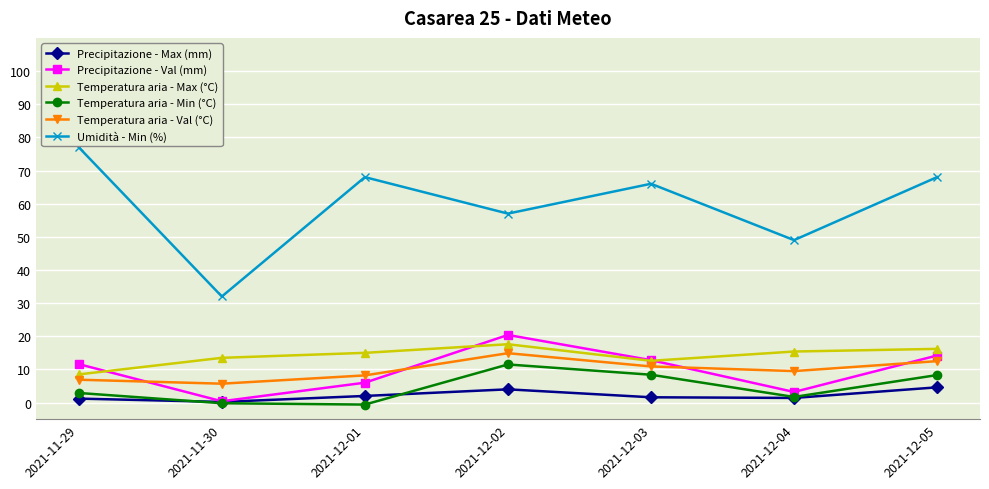

The Umidità - Min (%) series shows 11.9 at 2021-11-30. True or false?

False